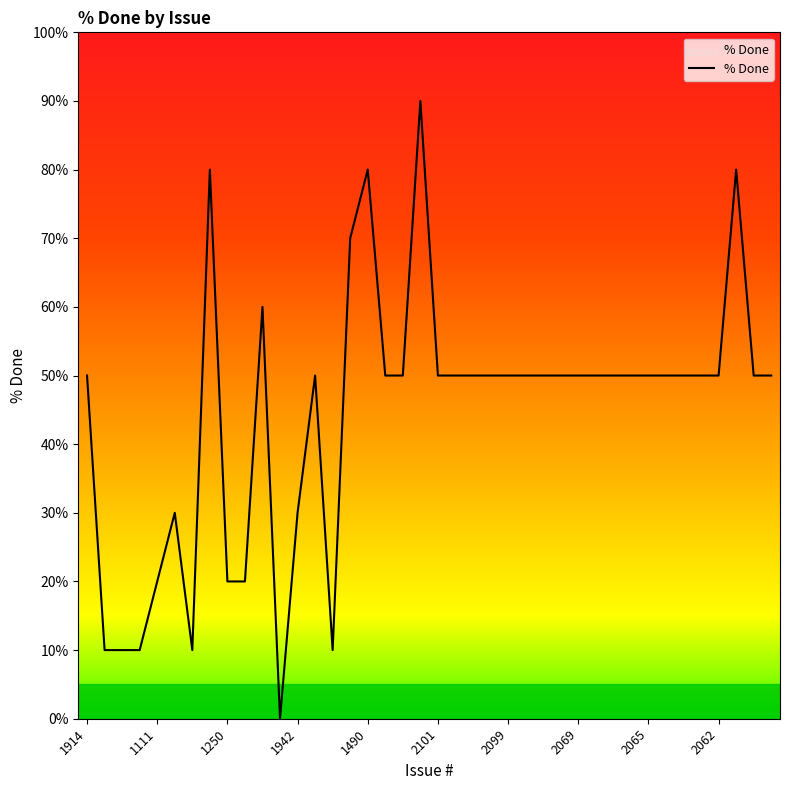

How many distinct data groups are displayed?

1